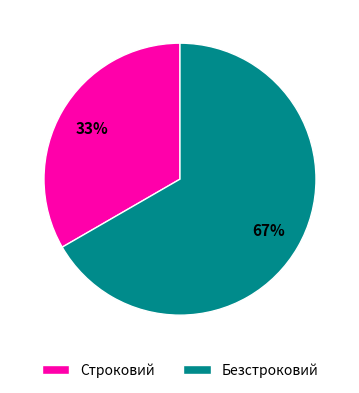

Do Строковий and Безстроковий together represent more than half of the pie?

Yes